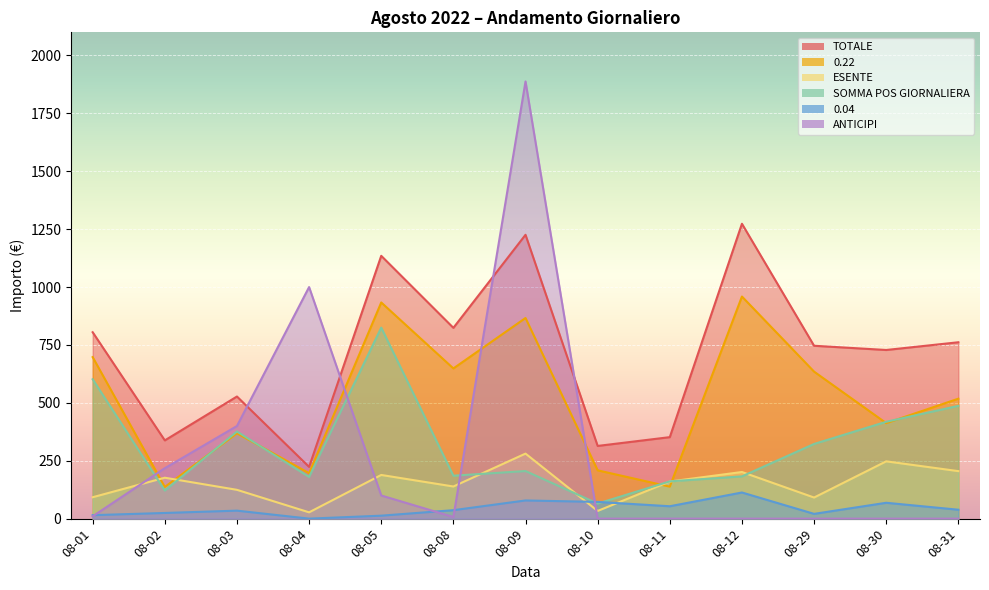

Rank the series by their maximum value, from highest to lowest.

ANTICIPI, TOTALE, 0.22, SOMMA POS GIORNALIERA, ESENTE, 0.04